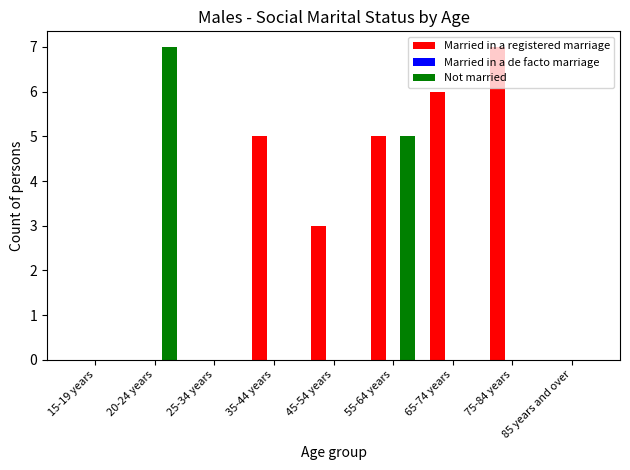

Which series changed the most between 25-34 years and 35-44 years?

Married in a registered marriage